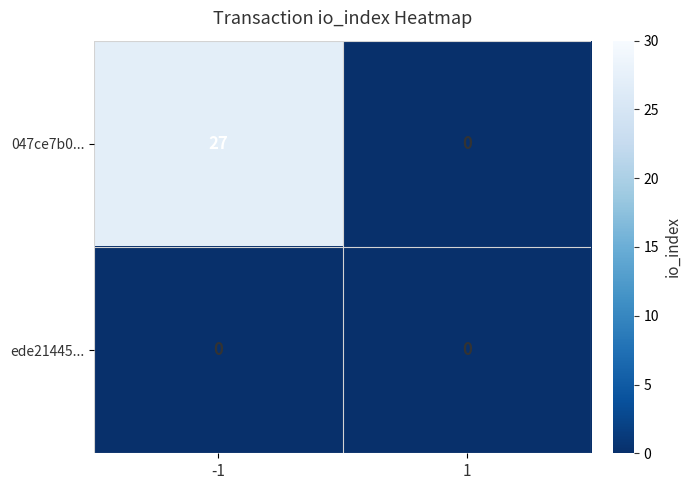

What is the total value across all series at -1?

27